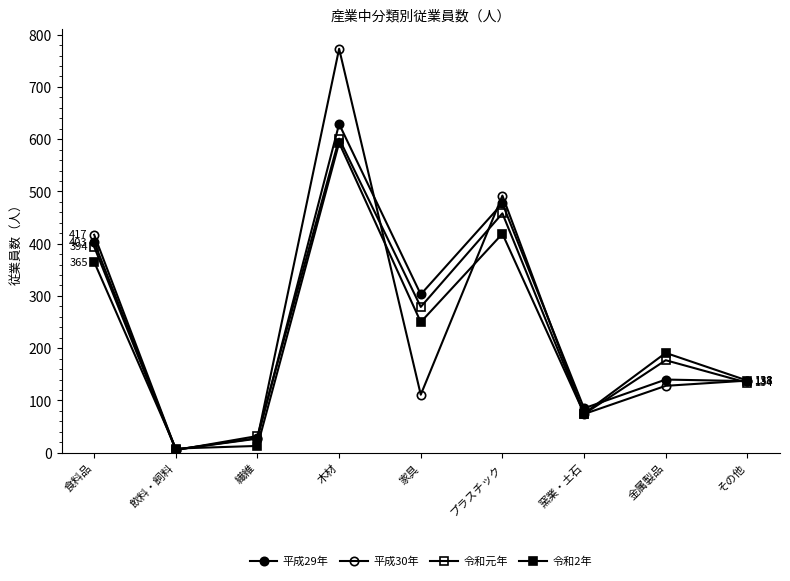

True or false: 令和2年 has a value of 419 at プラスチック.

True